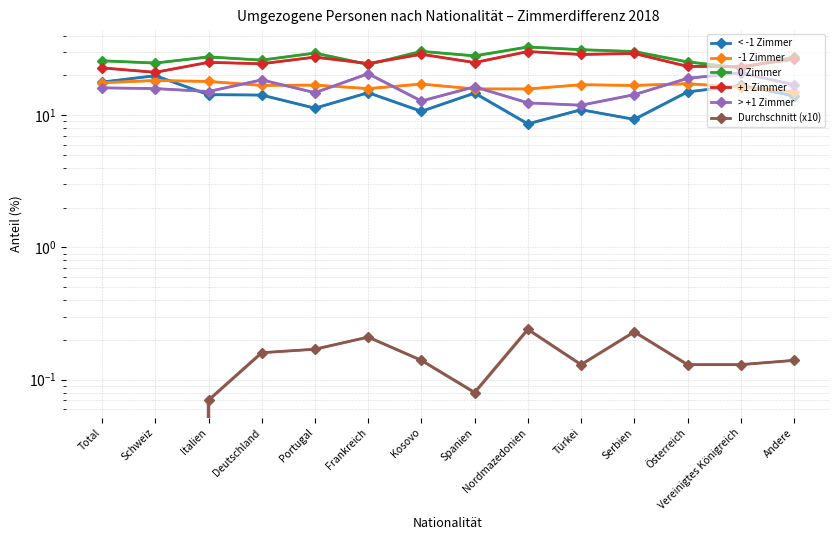

True or false: 0 Zimmer has more than 1 points higher than both neighbors.

True